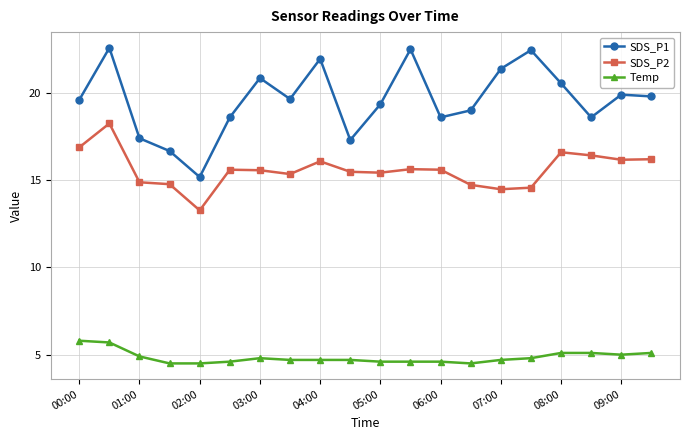

What is the minimum value shown in the chart?

4.5